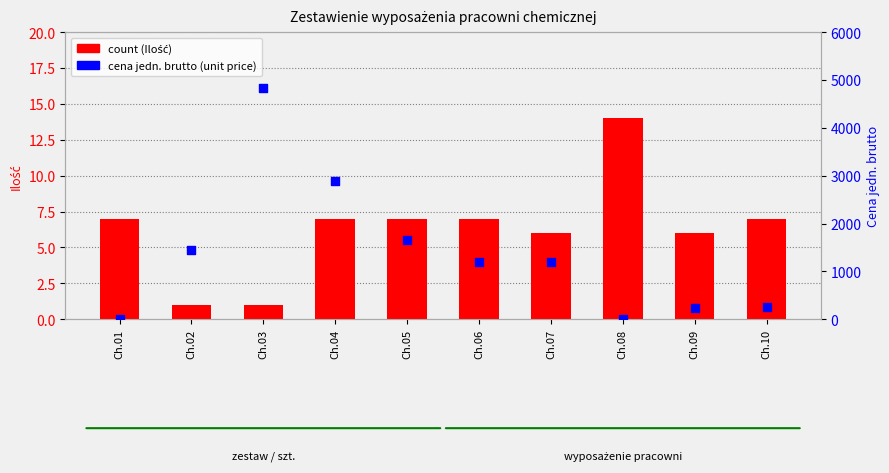

What are all the series names shown in the legend?

count, cena jedn. brutto (unit price)